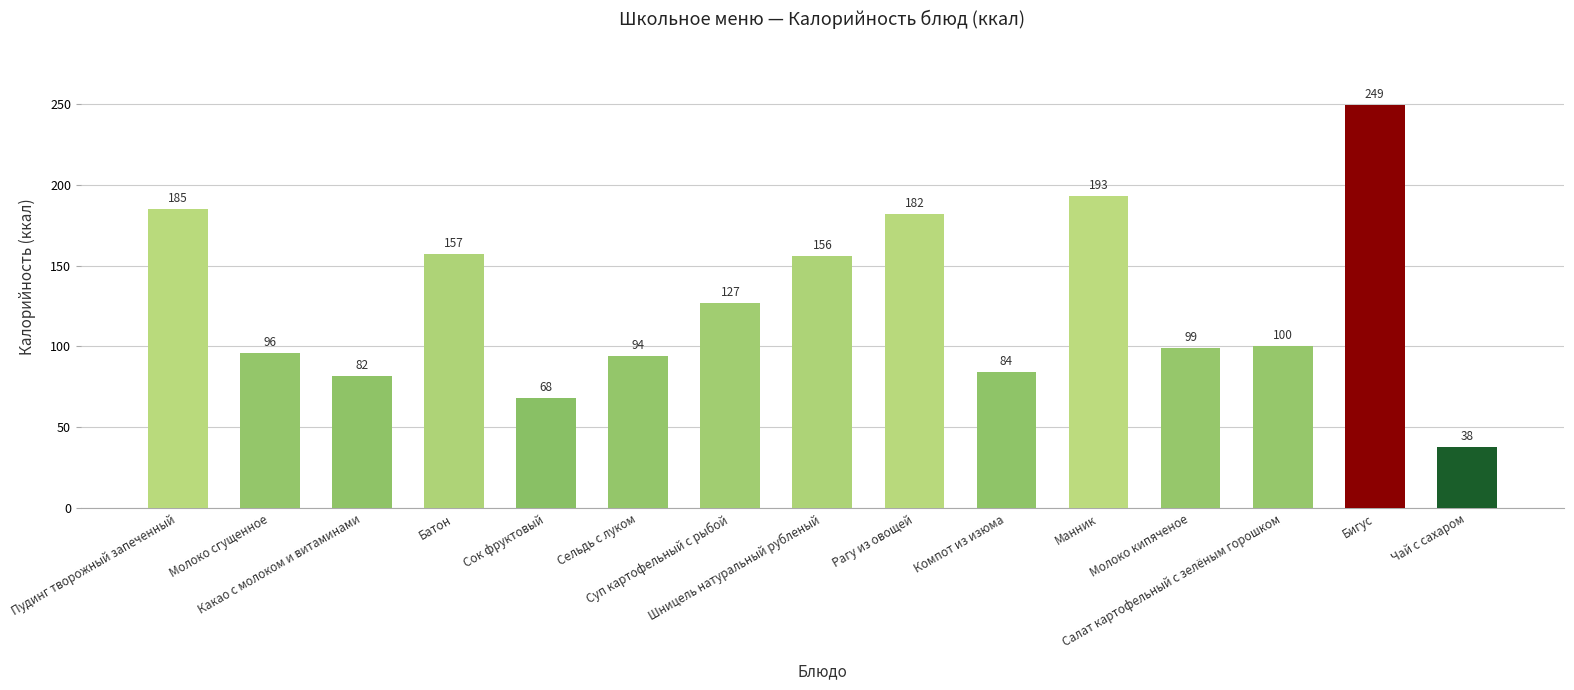

What value does the data have at Манник?

193